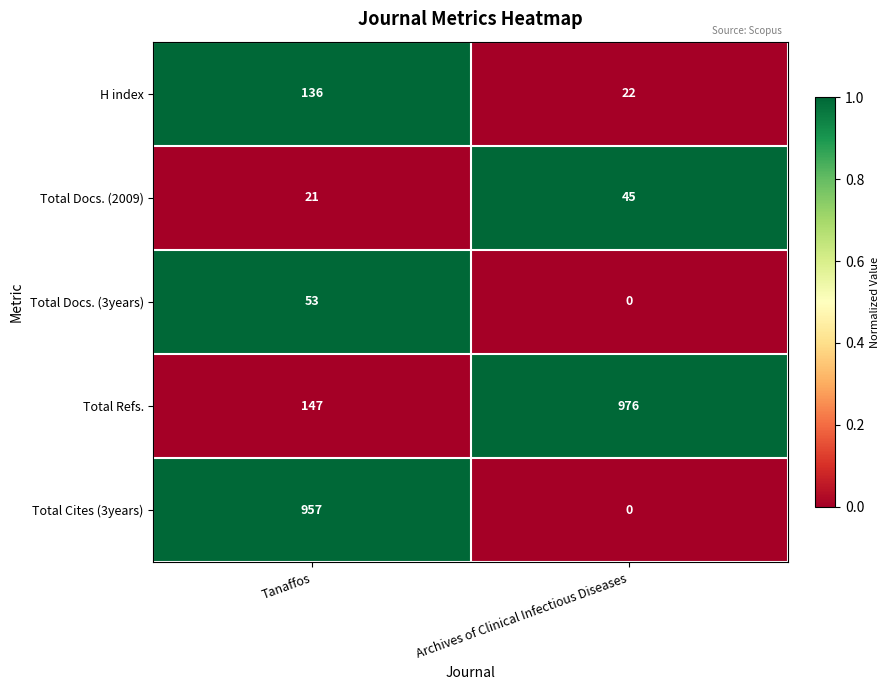

List the series in order of their peak value, highest first.

Total Refs., Total Cites (3years), H index, Total Docs. (3years), Total Docs. (2009)